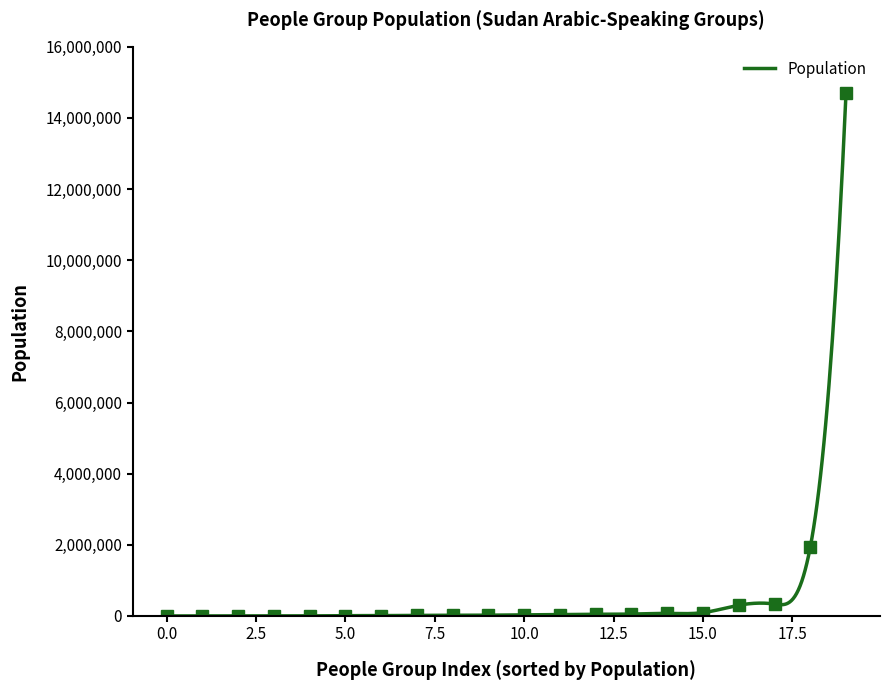

How many data points are above 34000?

9